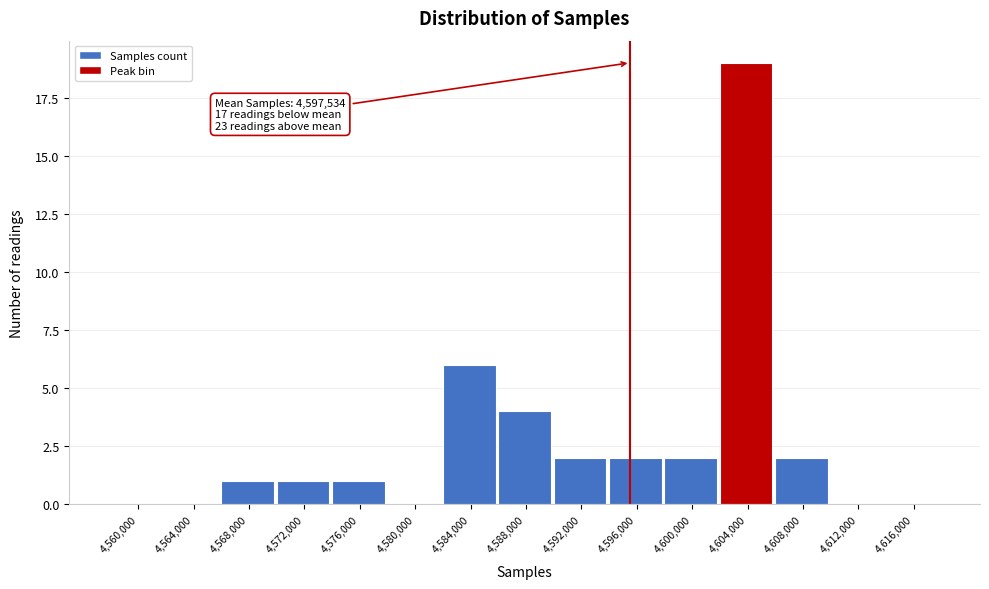

Reading right to left, list all the values displayed in this chart.

4,616,000=0	4,612,000=0	4,608,000=2	4,604,000=19	4,600,000=2	4,596,000=2	4,592,000=2	4,588,000=4	4,584,000=6	4,580,000=0	4,576,000=1	4,572,000=1	4,568,000=1	4,564,000=0	4,560,000=0